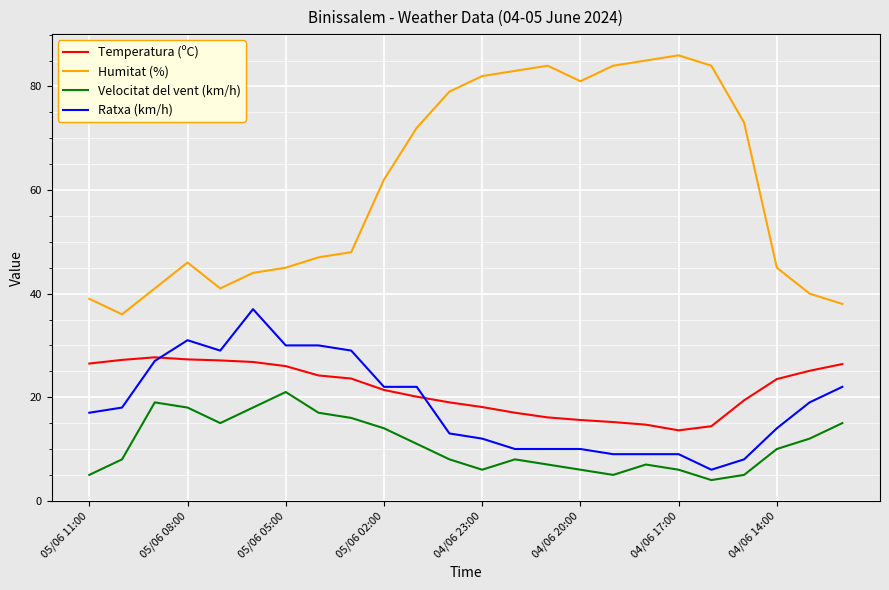

What is the minimum value shown in the chart?

4.0